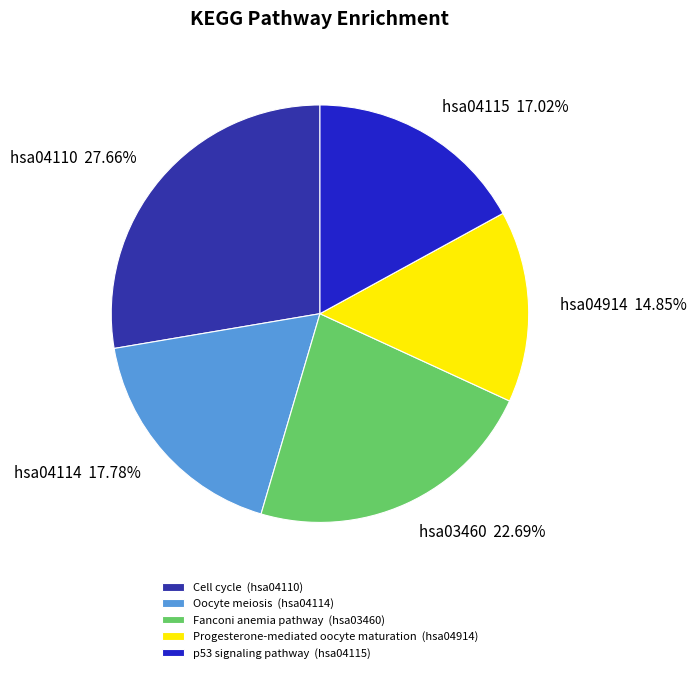

How many slices are in this pie chart?

5